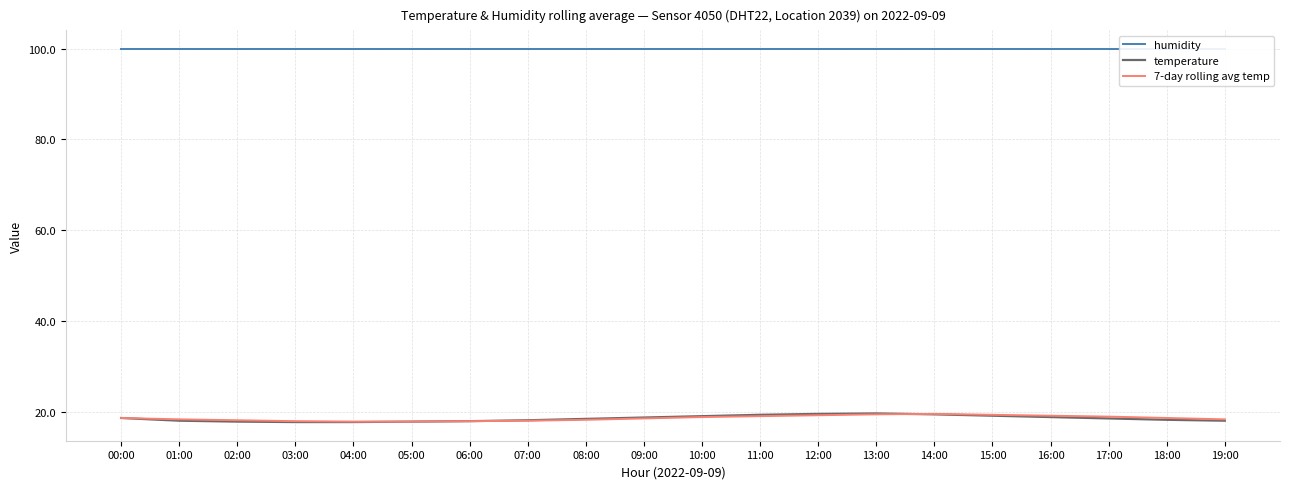

What is the label of the 9th point from the right?

11:00